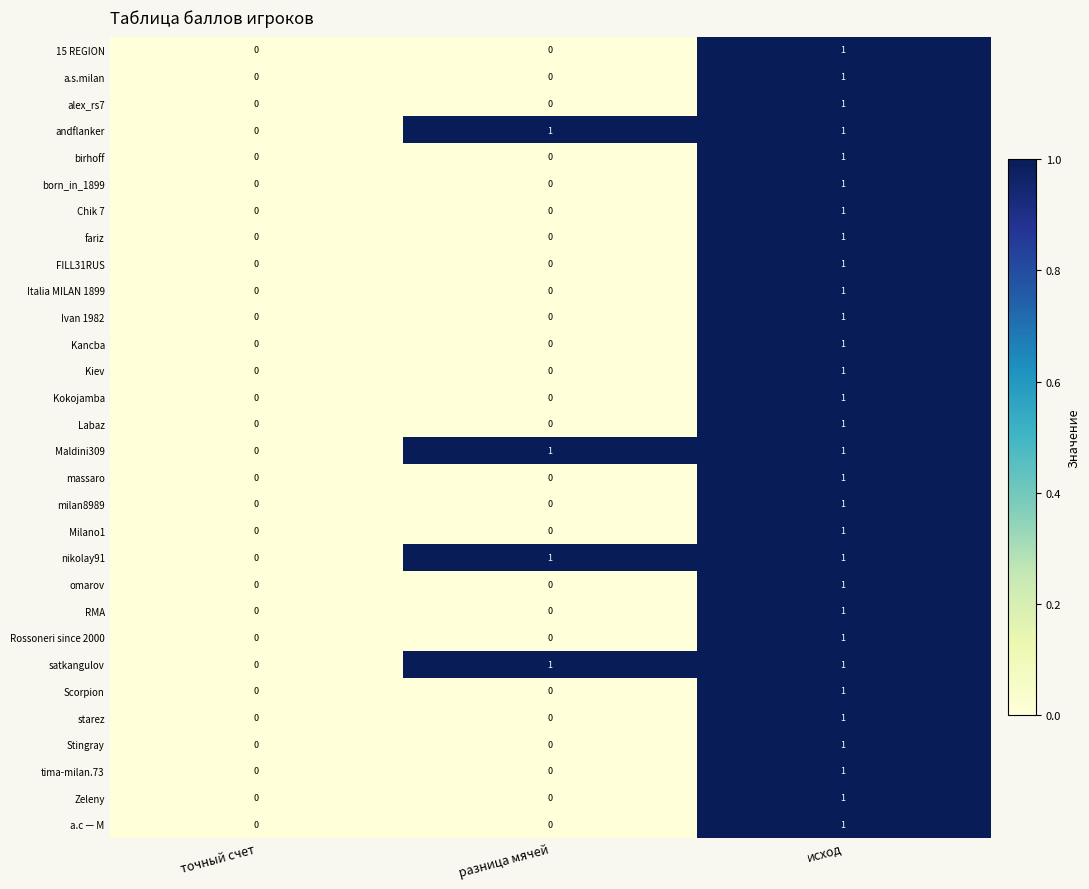

Count the 15 REGION values in the range 0 to 1.

3